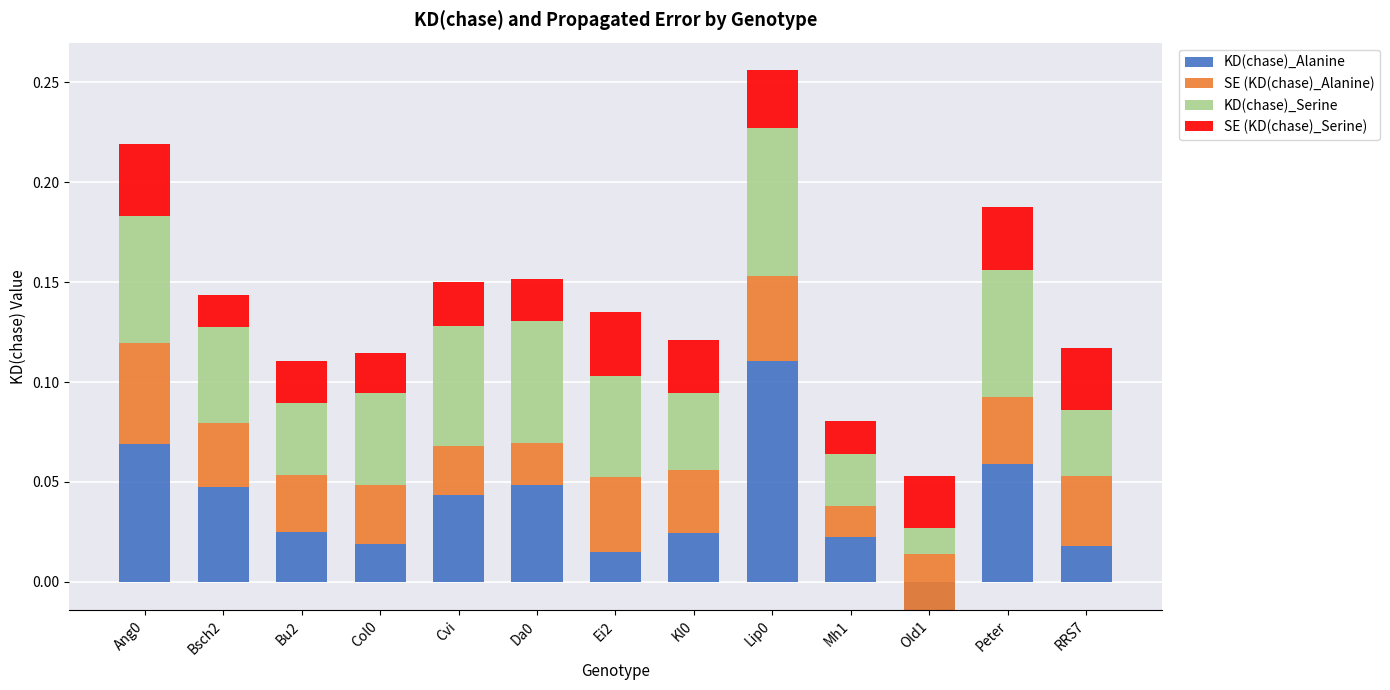

Which series has the widest spread of values?

KD(chase)_Alanine